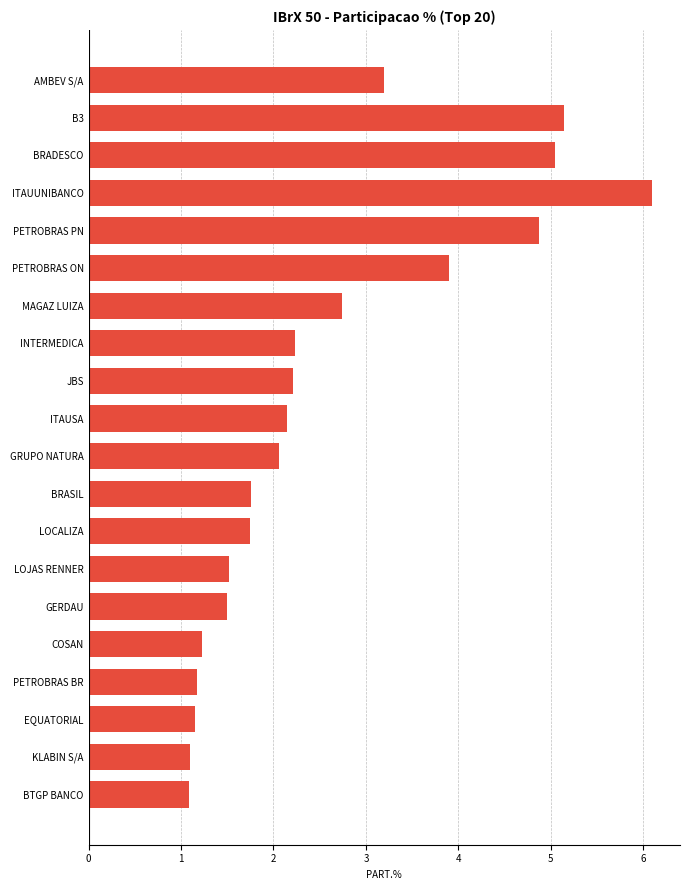

What is the sum of the values at ITAUSA and JBS?

4.4